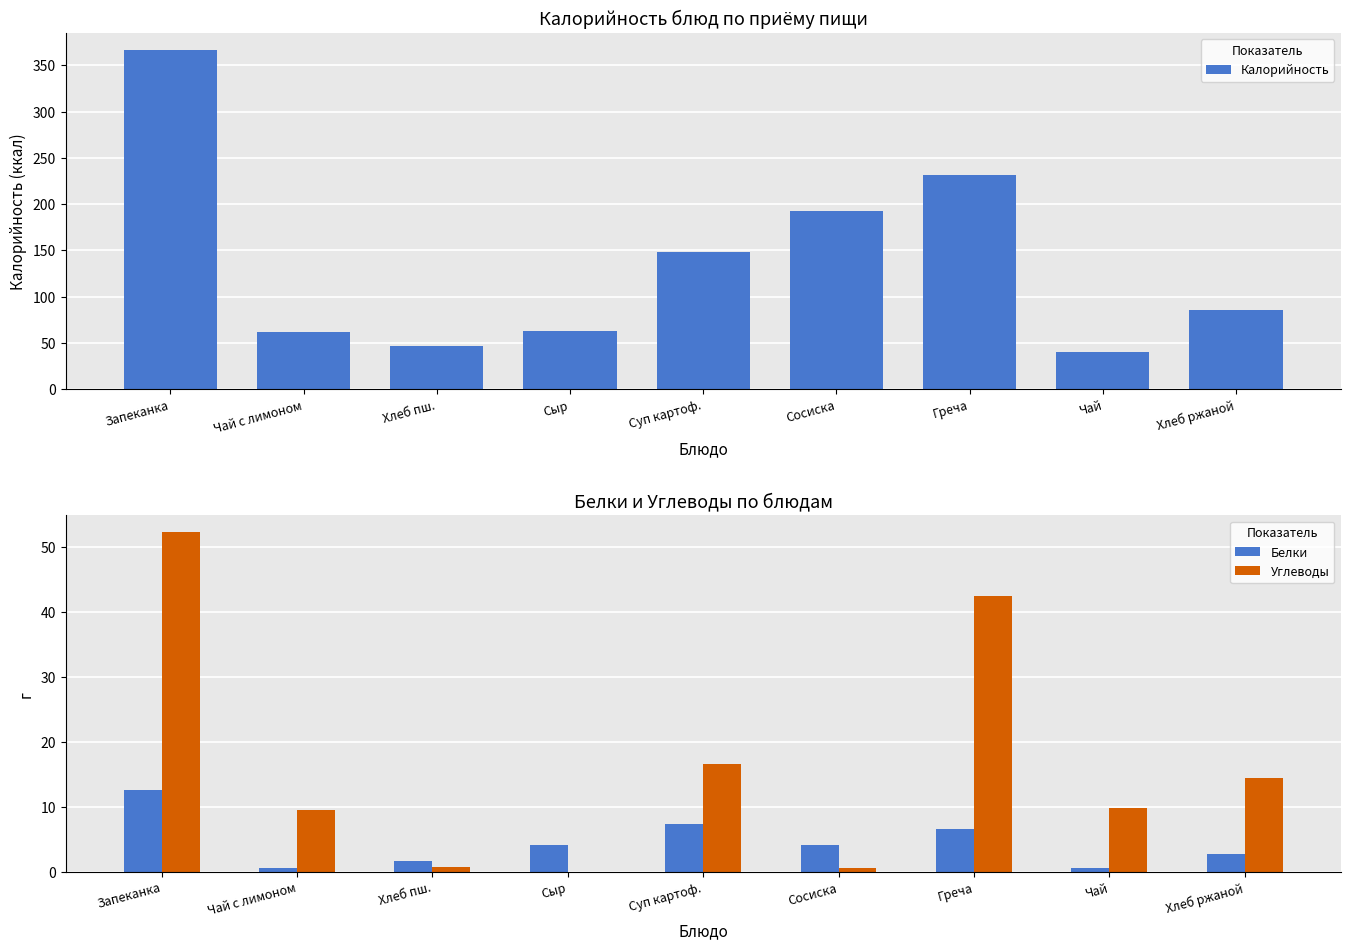

Between Суп картоф. and Сосиска, which is larger?

Сосиска